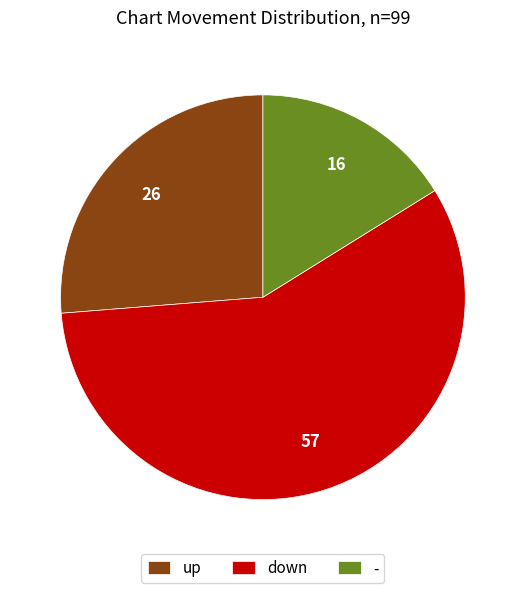

How many slices are in this pie chart?

3